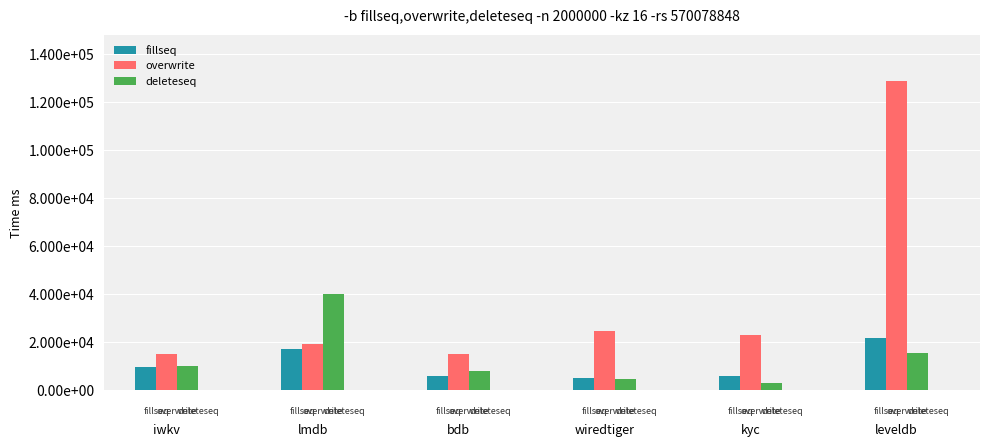

What is the difference between the maximum and minimum values in the deleteseq series?

36731